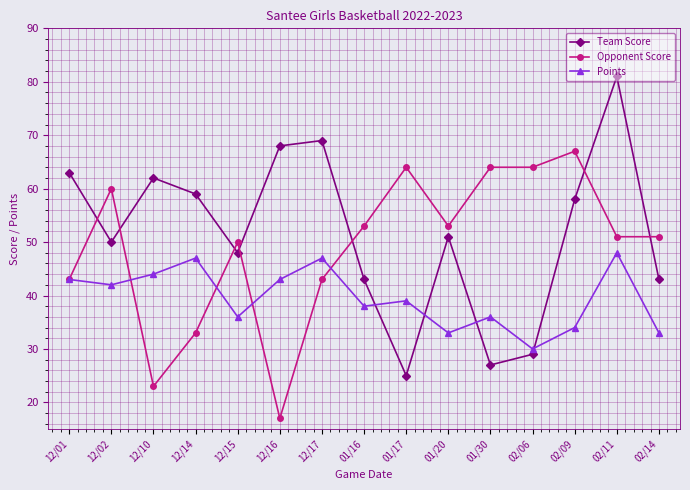

Is this an area chart (filled region under the line)?

No